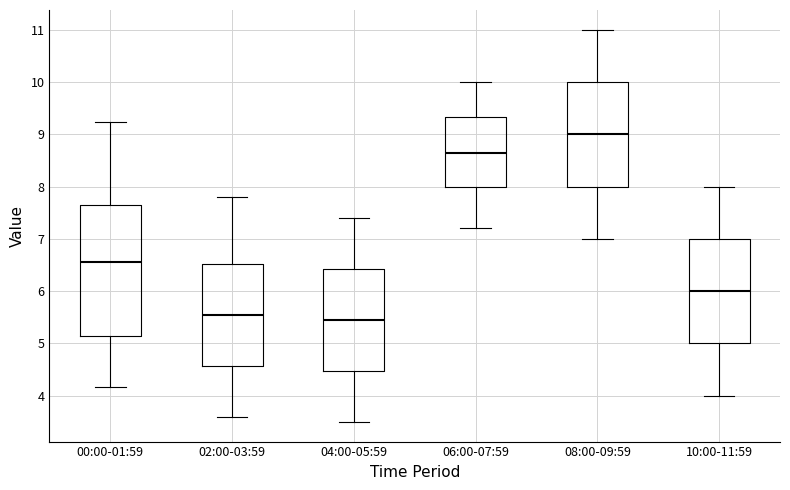

Reading left to right, transcribe this box plot: for each box, give where its median line is, the range the box spans, and where its two whiskers end, as read against the y-axis. The values are not printed on the chart, so give them approximately, as read against the axis.

00:00-01:59: median 6.6, box 5.1 to 7.7, whiskers 4.2 to 9.2
02:00-03:59: median 5.6, box 4.6 to 6.5, whiskers 3.6 to 7.8
04:00-05:59: median 5.5, box 4.5 to 6.4, whiskers 3.5 to 7.4
06:00-07:59: median 8.7, box 8.0 to 9.3, whiskers 7.2 to 10.0
08:00-09:59: median 9.0, box 8.0 to 10.0, whiskers 7.0 to 11.0
10:00-11:59: median 6.0, box 5.0 to 7.0, whiskers 4.0 to 8.0